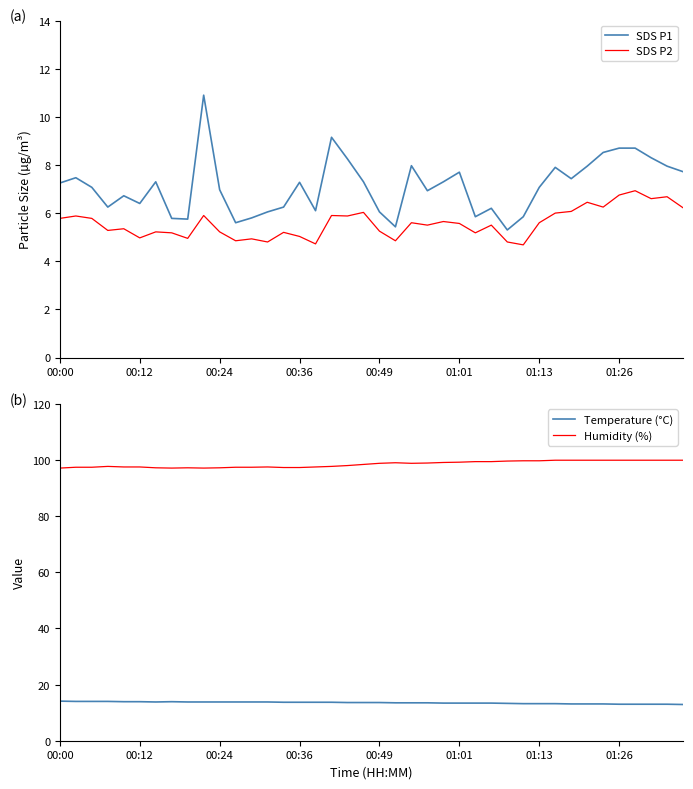

True or false: Temperature (°C) has more than 1 points higher than both neighbors.

False